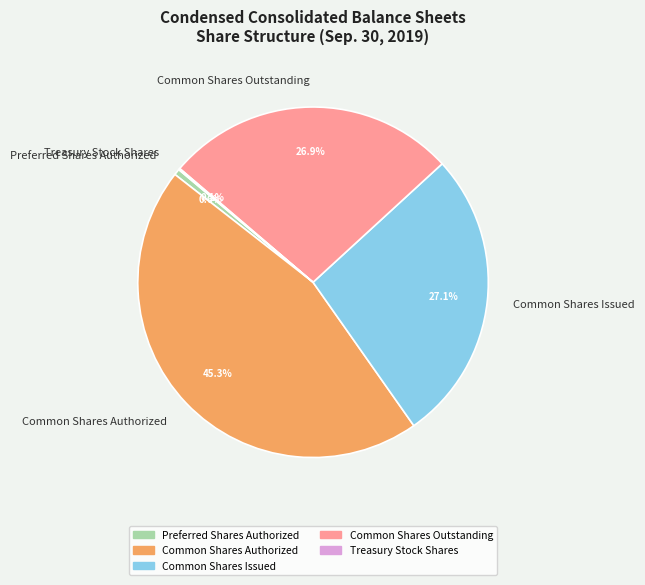

Approximately how many times larger is the value at Common Shares Outstanding compared to Common Shares Authorized?

0.6